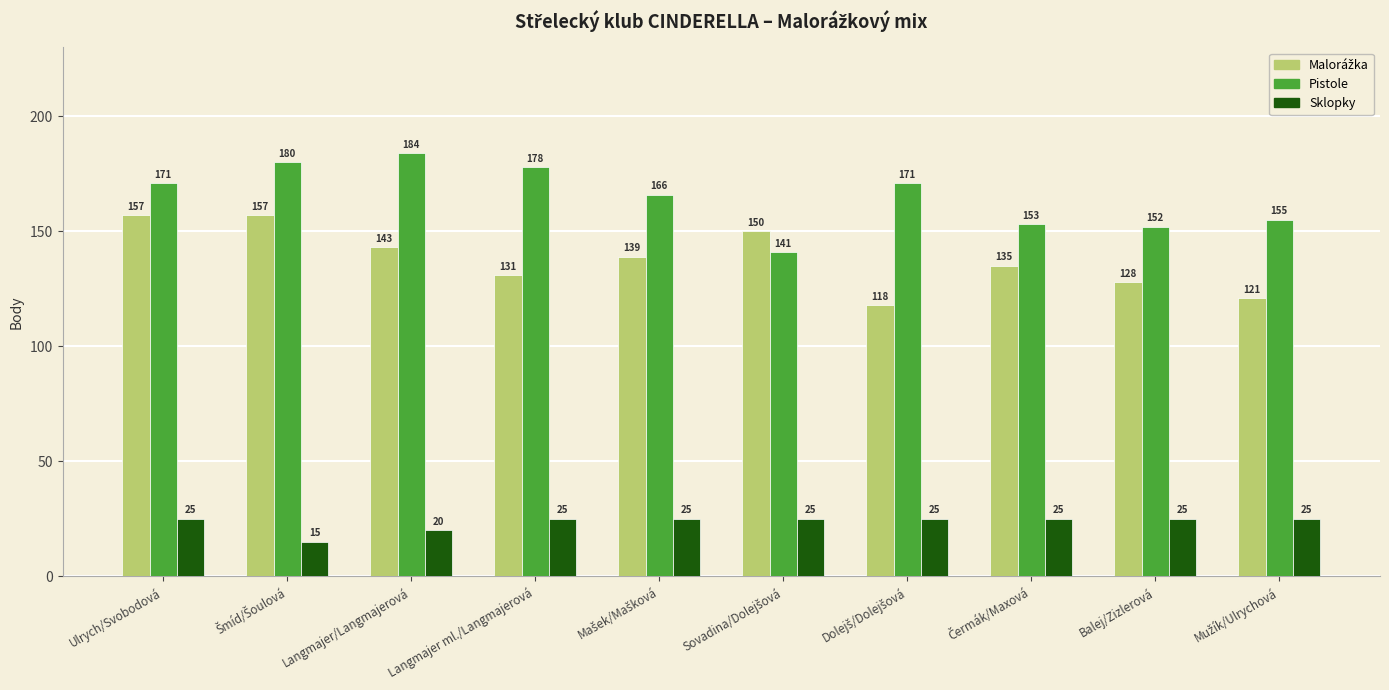

What is the sum of all Sklopky values?

235